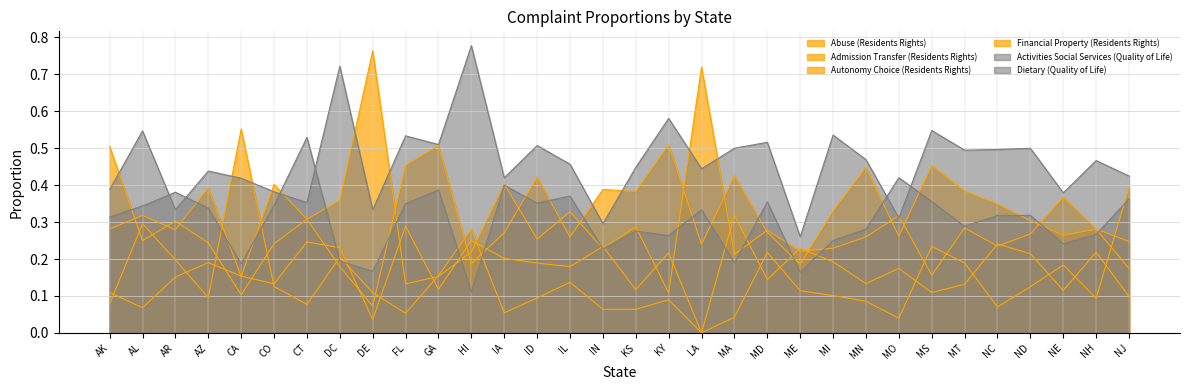

What is the label of the 29th point from the right?

AZ